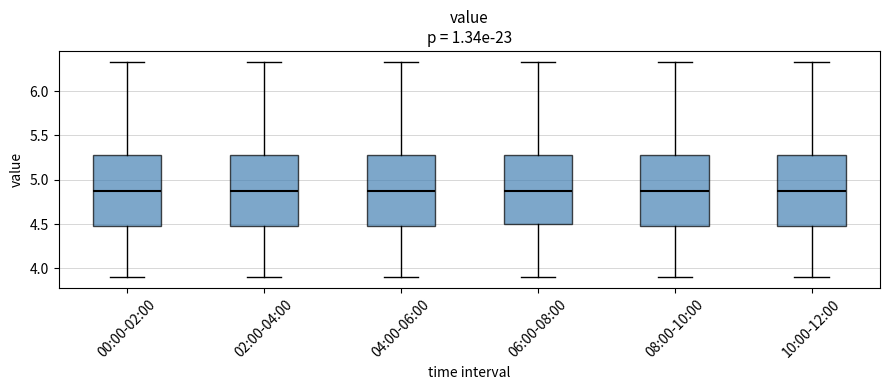

Where does the upper whisker of the box for 08:00-10:00 end on the y-axis? The values are not printed on the chart, so give them approximately, as read against the axis.

6.35